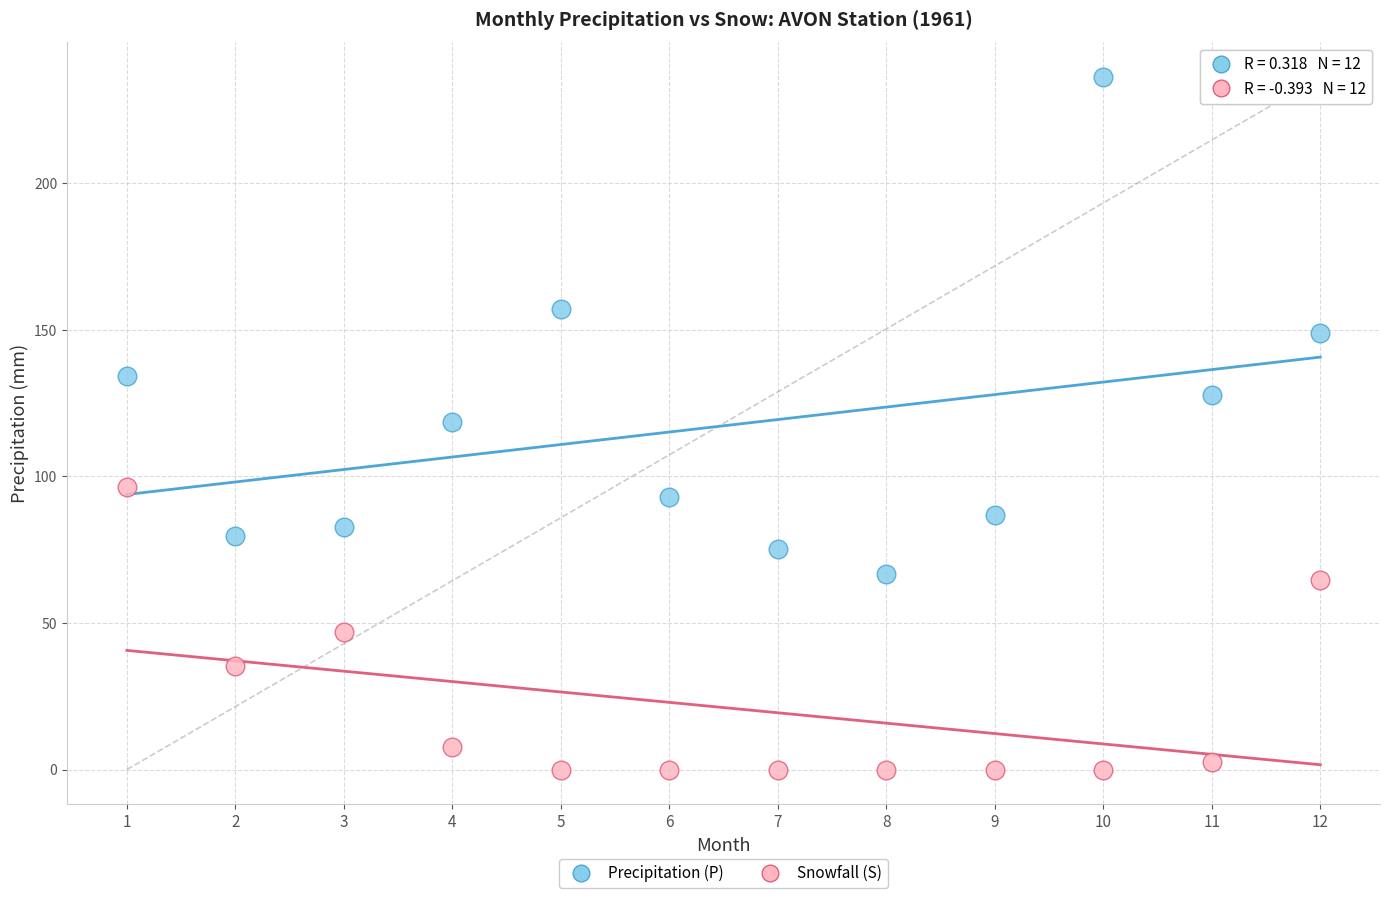

Which series contains the lowest Y value?

Snowfall (S)